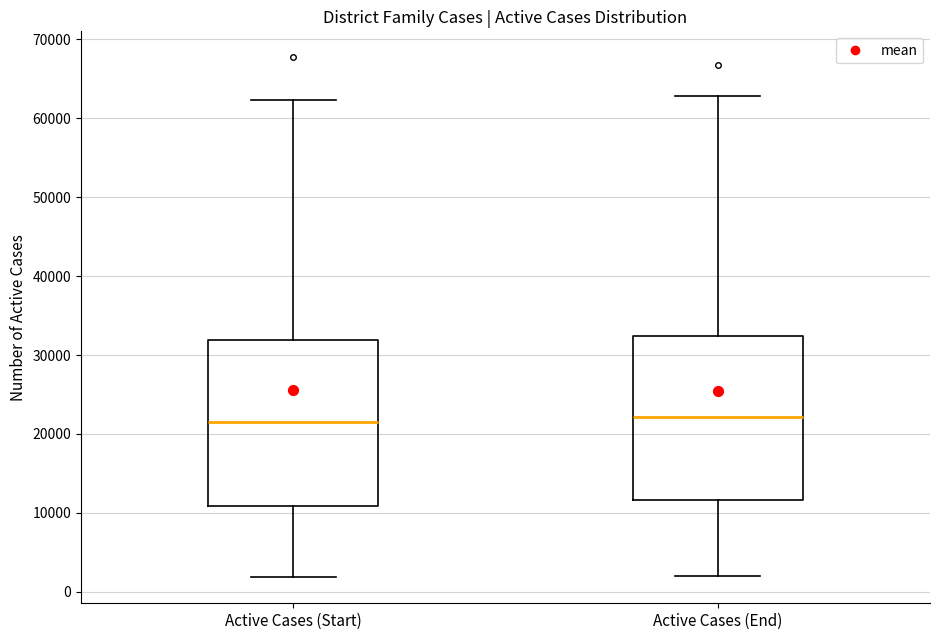

Reading left to right, transcribe this box plot: for each box, give where its median line is, the range the box spans, and where its two whiskers end, as read against the y-axis. The values are not printed on the chart, so give them approximately, as read against the axis.

Active Cases (Start): median 22000, box 11000 to 32000, whiskers 2000 to 62000
Active Cases (End): median 22000, box 12000 to 32000, whiskers 2000 to 63000